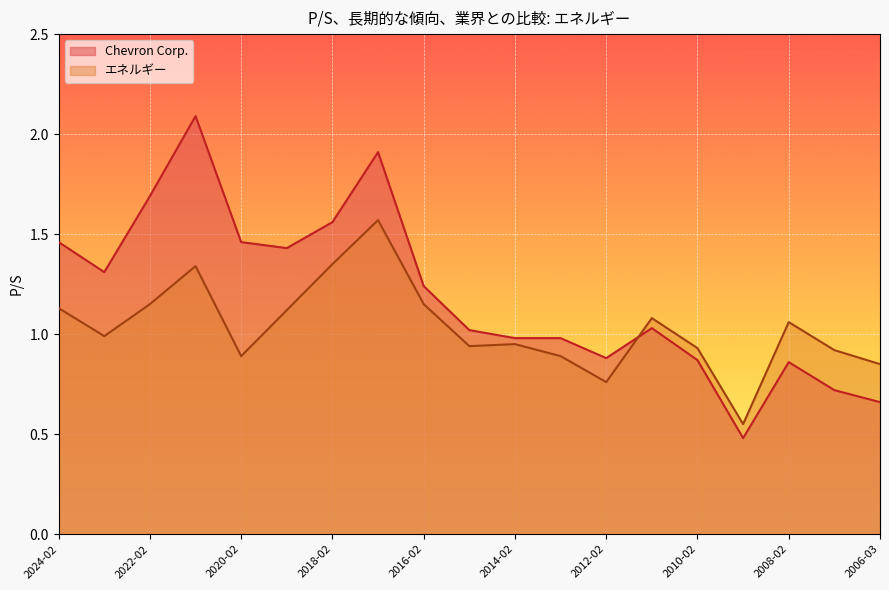

True or false: エネルギー has more than 0 points higher than both neighbors.

True